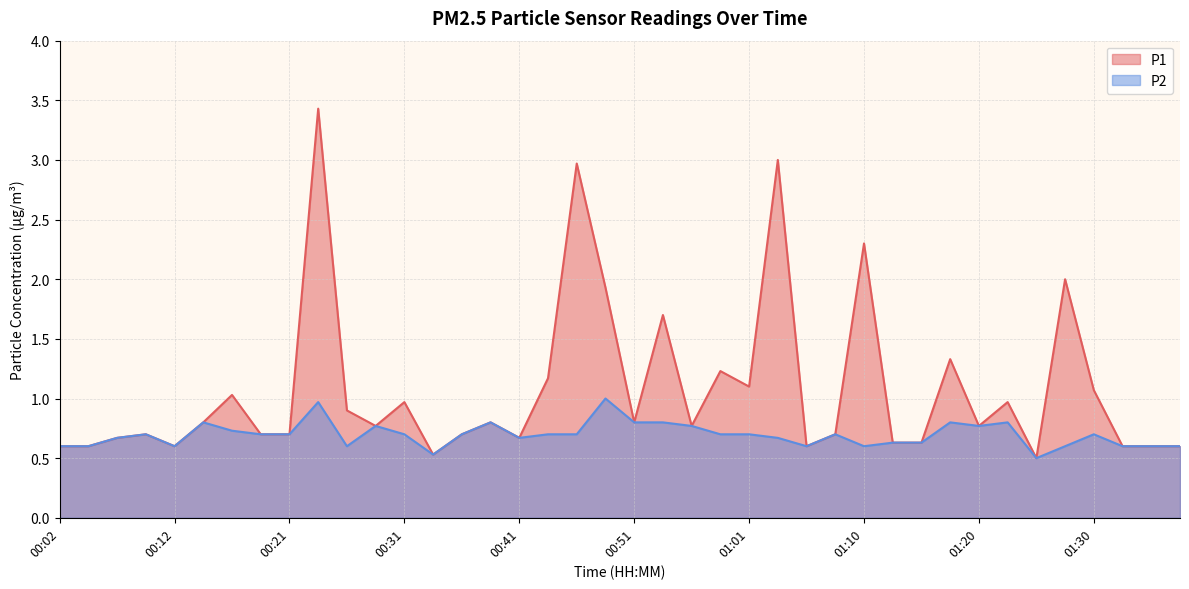

The value of P1 at 01:01 is 1.8. True or false?

False